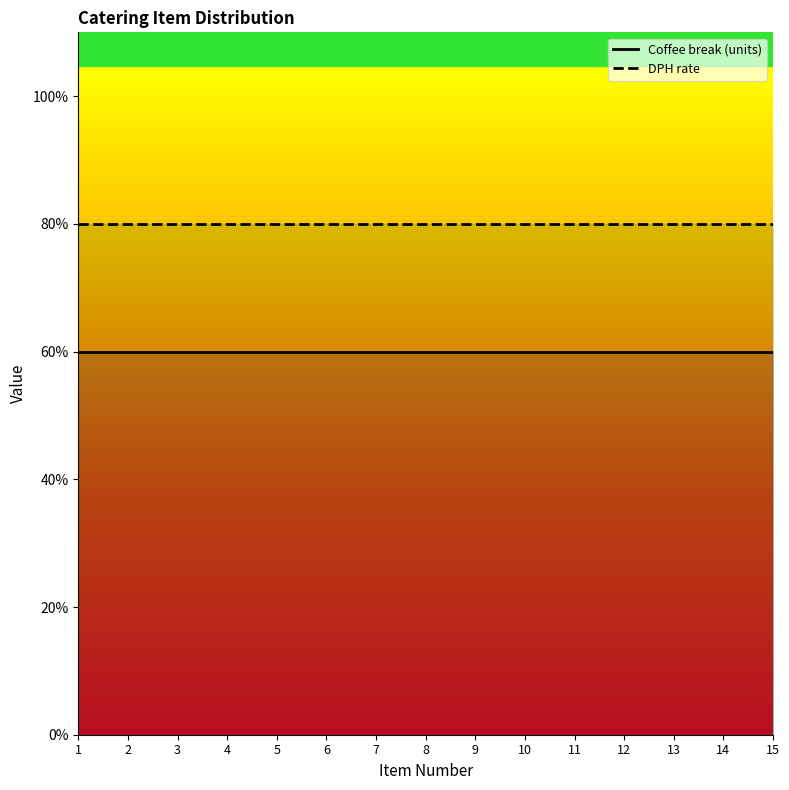

What is the difference between the highest and lowest values at 13?

20